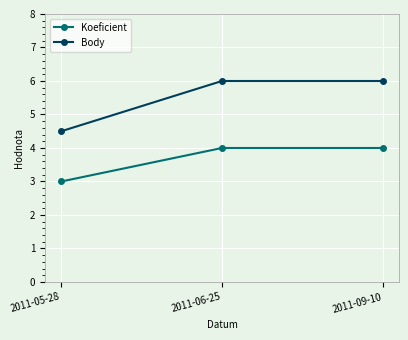

What is the label of the 3rd point from the right?

2011-05-28